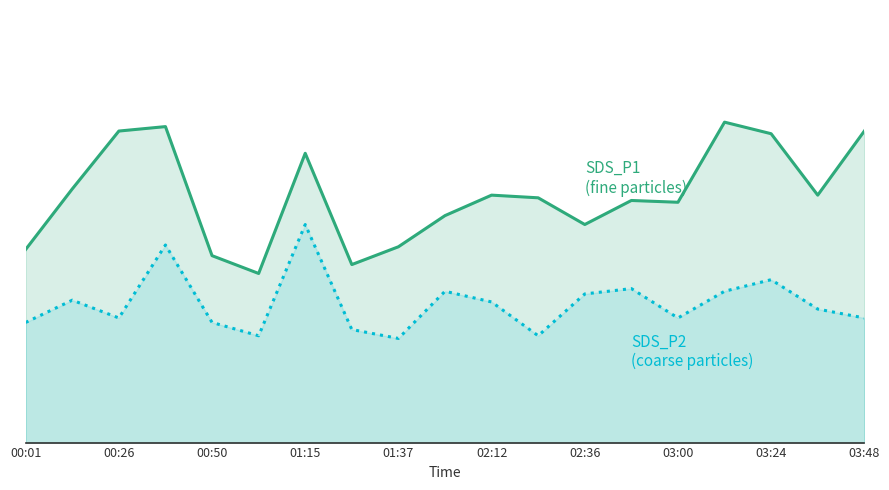

At 01:15, list the series in order from smallest to largest.

SDS_P2 line, SDS_P1 line